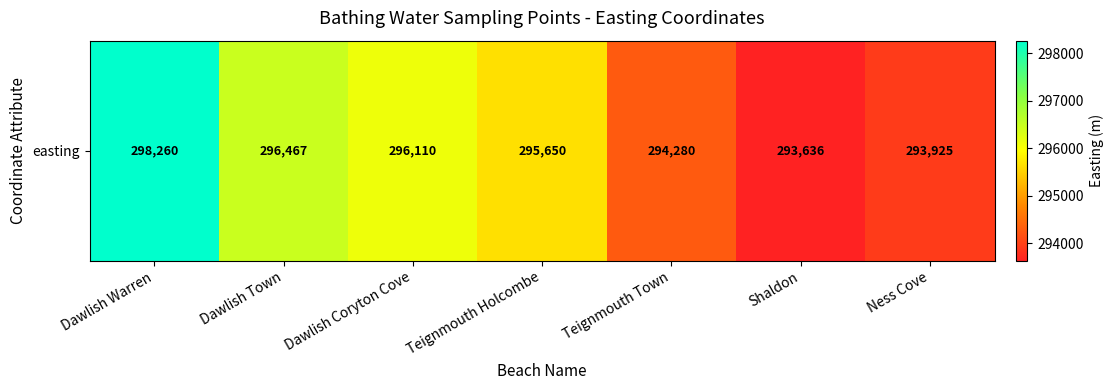

How many values are below 295650?

3